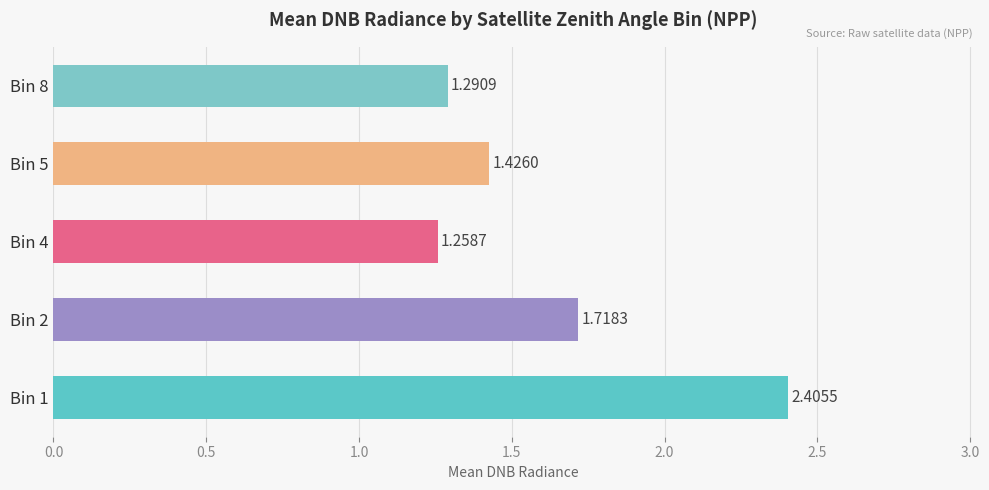

Rank the categories by value from lowest to highest.

Bin 4, Bin 8, Bin 5, Bin 2, Bin 1